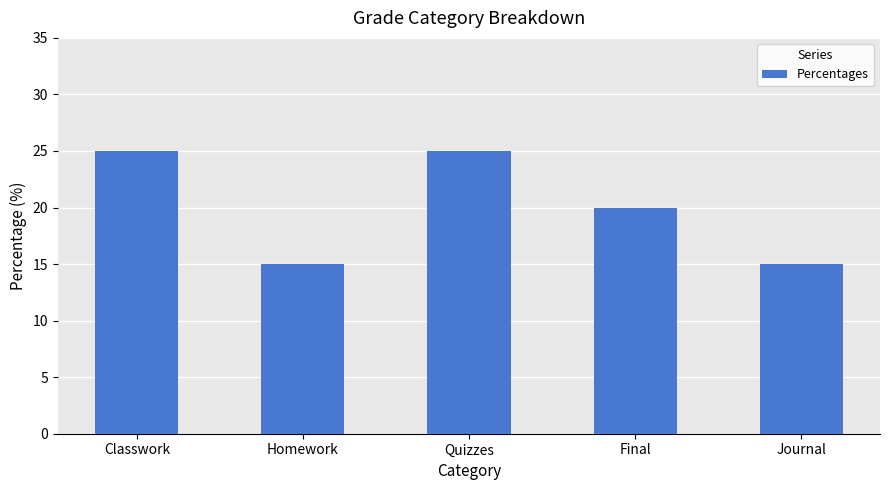

Reading left to right, list all the values displayed in this chart.

25	15	25	20	15